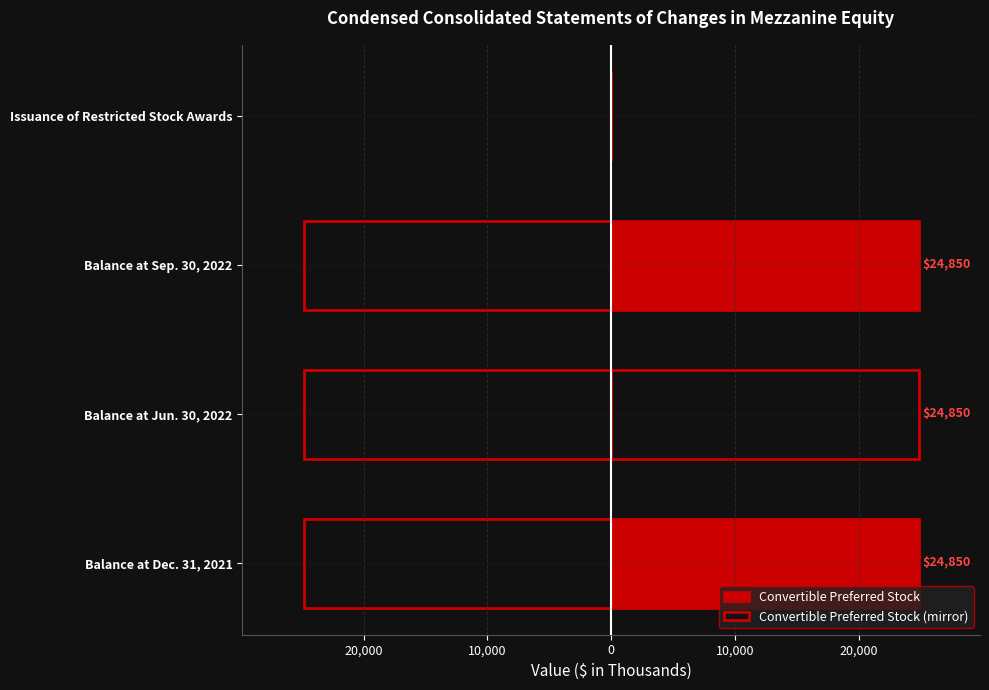

How many bars are there in each group?

2